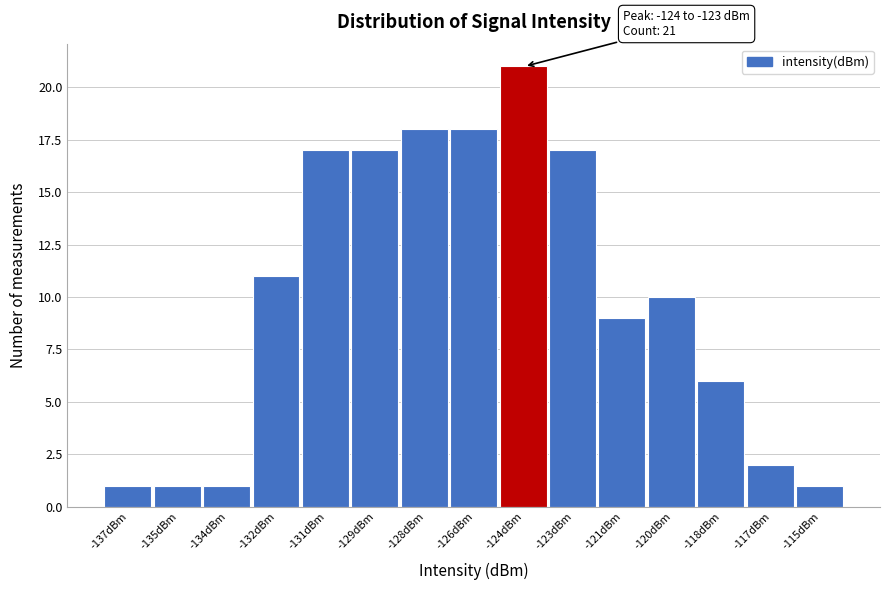

Reading right to left, extract all data points from this chart.

-115dBm=1	-117dBm=2	-118dBm=6	-120dBm=10	-121dBm=9	-123dBm=17	-124dBm=21	-126dBm=18	-128dBm=18	-129dBm=17	-131dBm=17	-132dBm=11	-134dBm=1	-135dBm=1	-137dBm=1